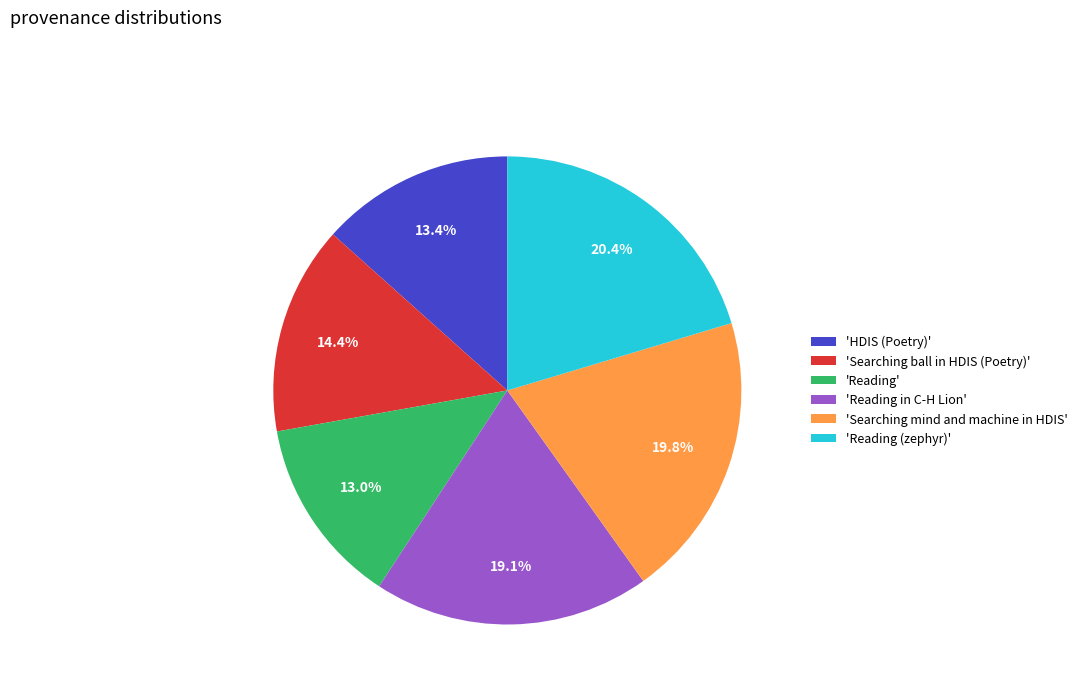

What percentage do 'Searching ball in HDIS (Poetry)' and 'Reading' together represent?

27.4%